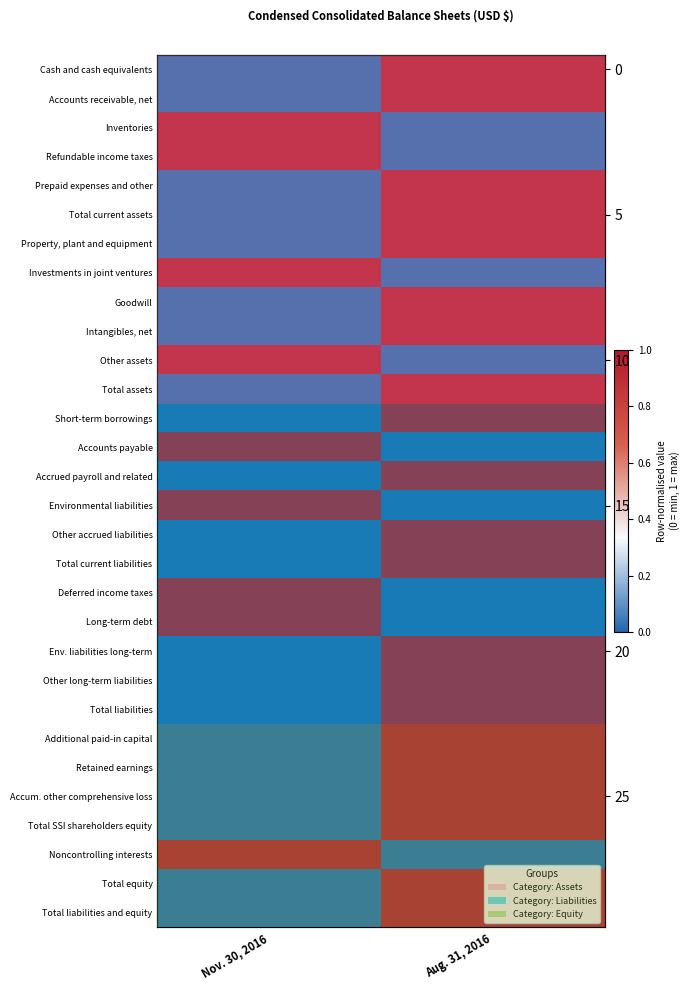

How many data points does each series have?

2